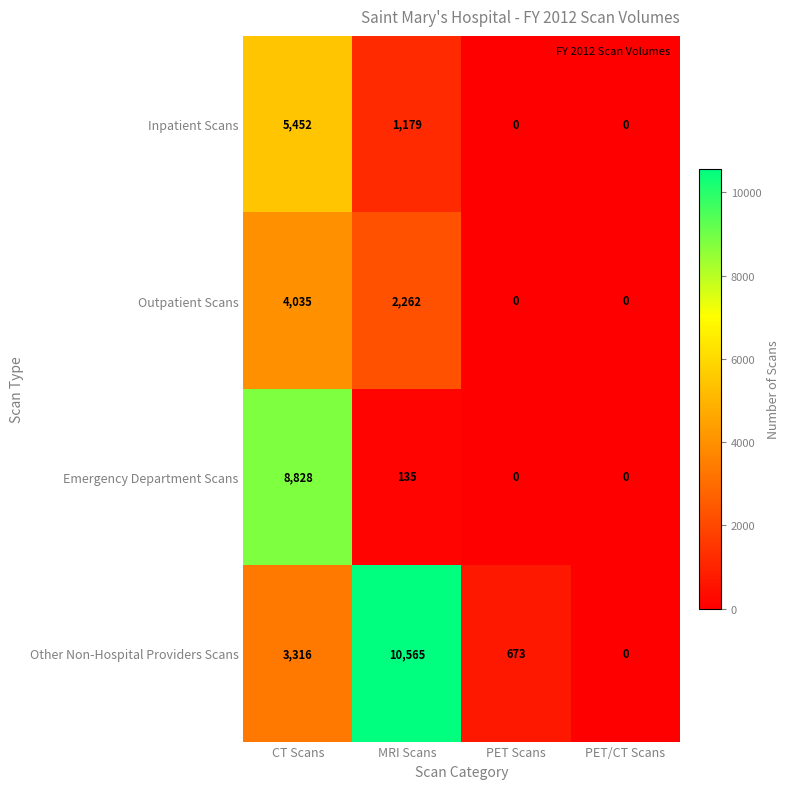

How many distinct data groups are displayed?

4